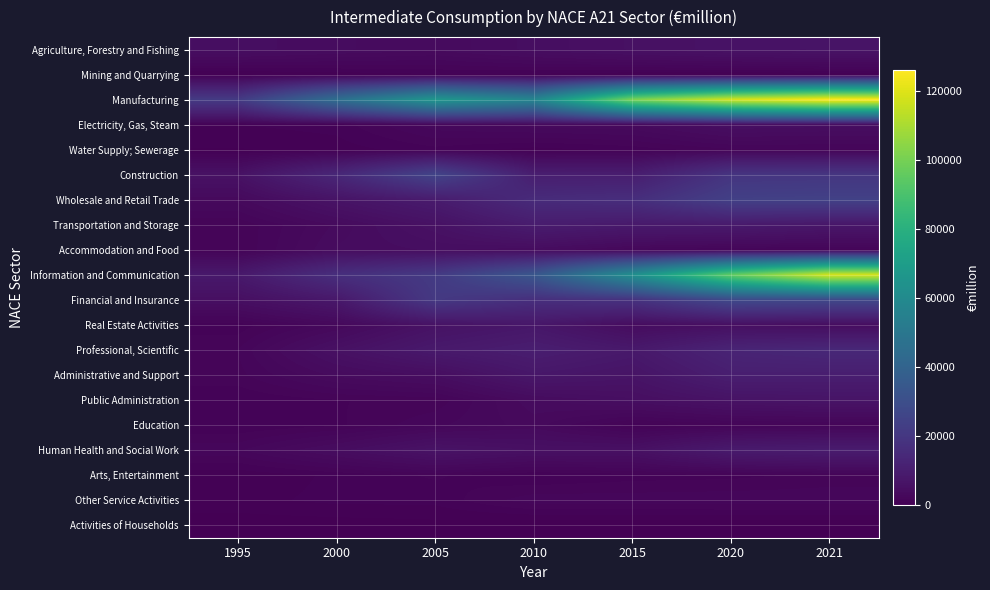

At which category is the sum across all series the highest?

2021